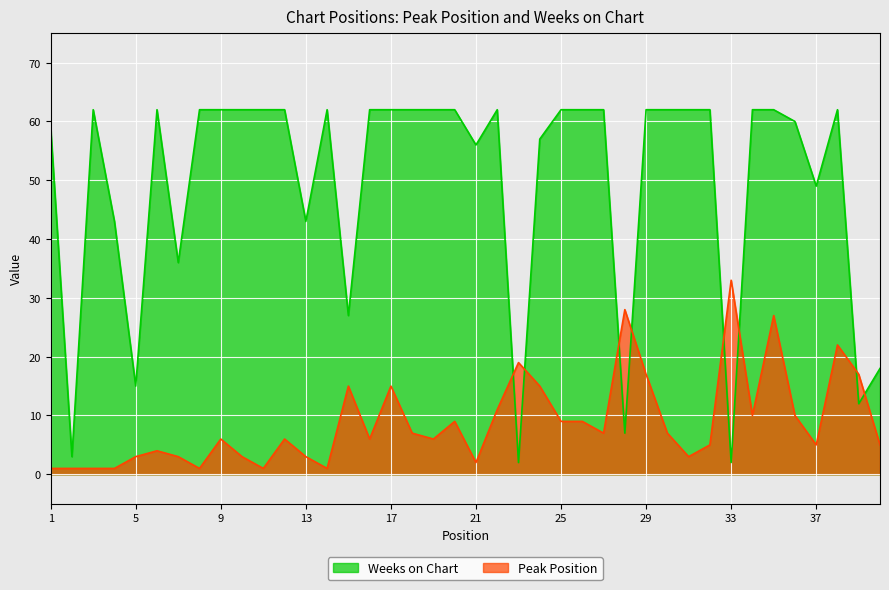

At which category is the sum across all series the highest?

35